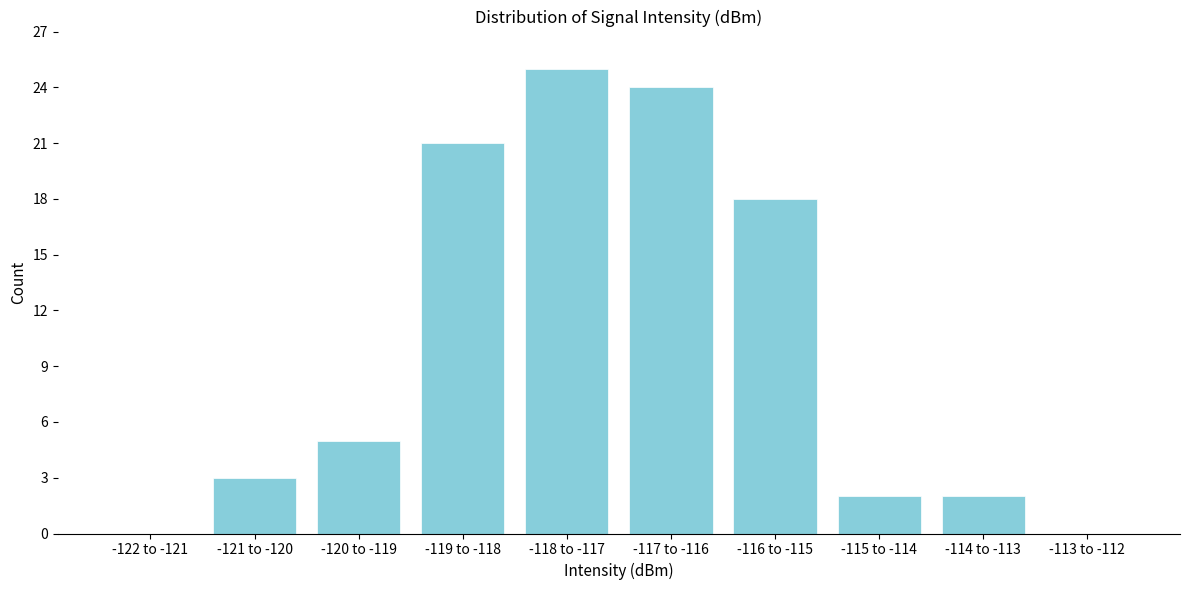

Reading right to left, extract all data points from this chart.

-113 to -112=0	-114 to -113=2	-115 to -114=2	-116 to -115=18	-117 to -116=24	-118 to -117=25	-119 to -118=21	-120 to -119=5	-121 to -120=3	-122 to -121=0